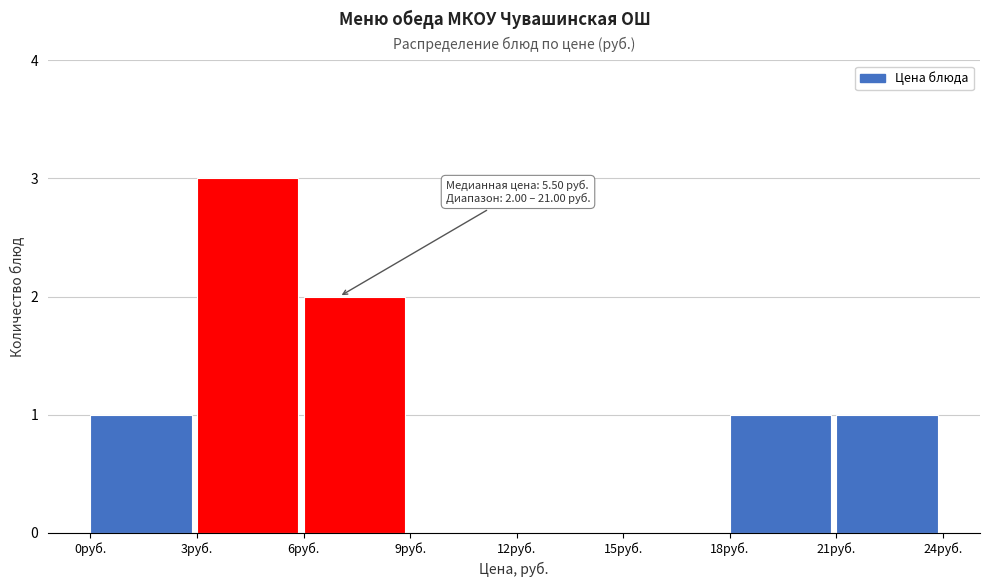

Over which range of the x-axis is the bar tallest?

3 to 6